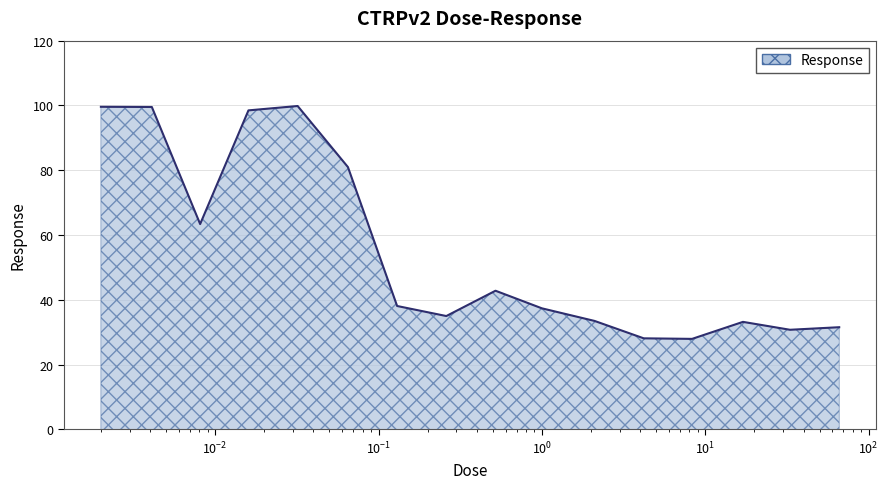

What is the difference between the maximum and minimum values?

71.9